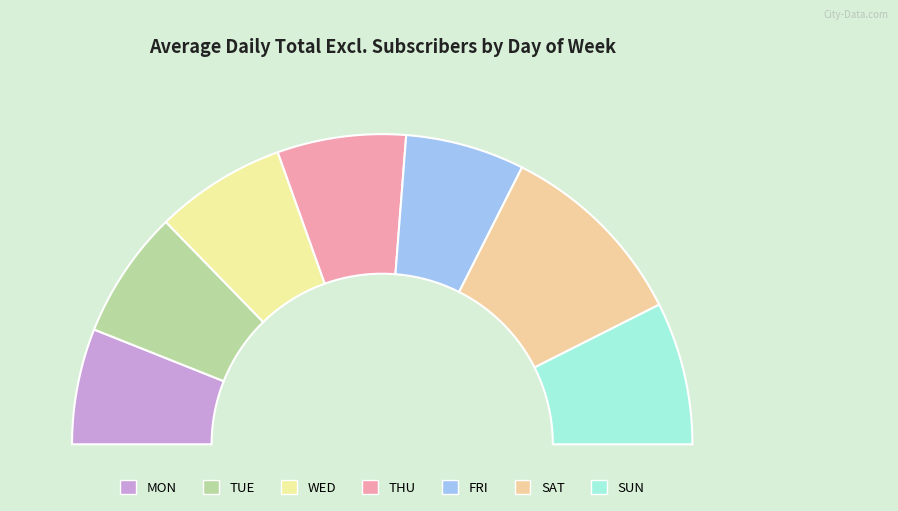

What percentage is the SAT slice, to the nearest percent?

20%